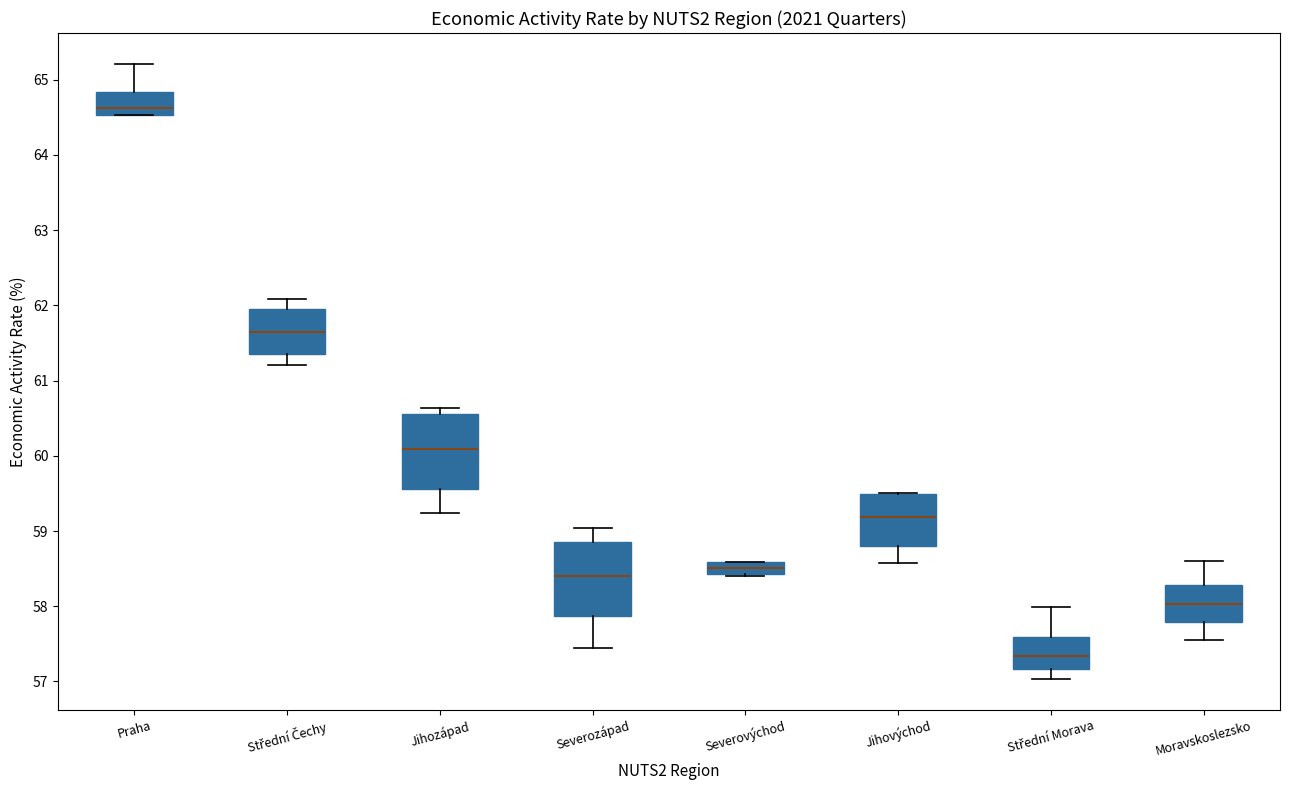

Reading left to right, transcribe this box plot: for each box, give where its median line is, the range the box spans, and where its two whiskers end, as read against the y-axis. The values are not printed on the chart, so give them approximately, as read against the axis.

Praha: median 64.6, box 64.5 to 64.8, whiskers 64.5 to 65.2
Střední Čechy: median 61.7, box 61.3 to 62.0, whiskers 61.2 to 62.1
Jihozápad: median 60.1, box 59.6 to 60.6, whiskers 59.2 to 60.6 (just above the box's upper edge)
Severozápad: median 58.4, box 57.9 to 58.9, whiskers 57.4 to 59.0
Severovýchod: median 58.5, box 58.4 to 58.6, whiskers 58.4 to 58.6
Jihovýchod: median 59.2, box 58.8 to 59.5, whiskers 58.6 to 59.5
Střední Morava: median 57.3, box 57.2 to 57.6, whiskers 57.0 to 58.0
Moravskoslezsko: median 58.0, box 57.8 to 58.3, whiskers 57.5 to 58.6